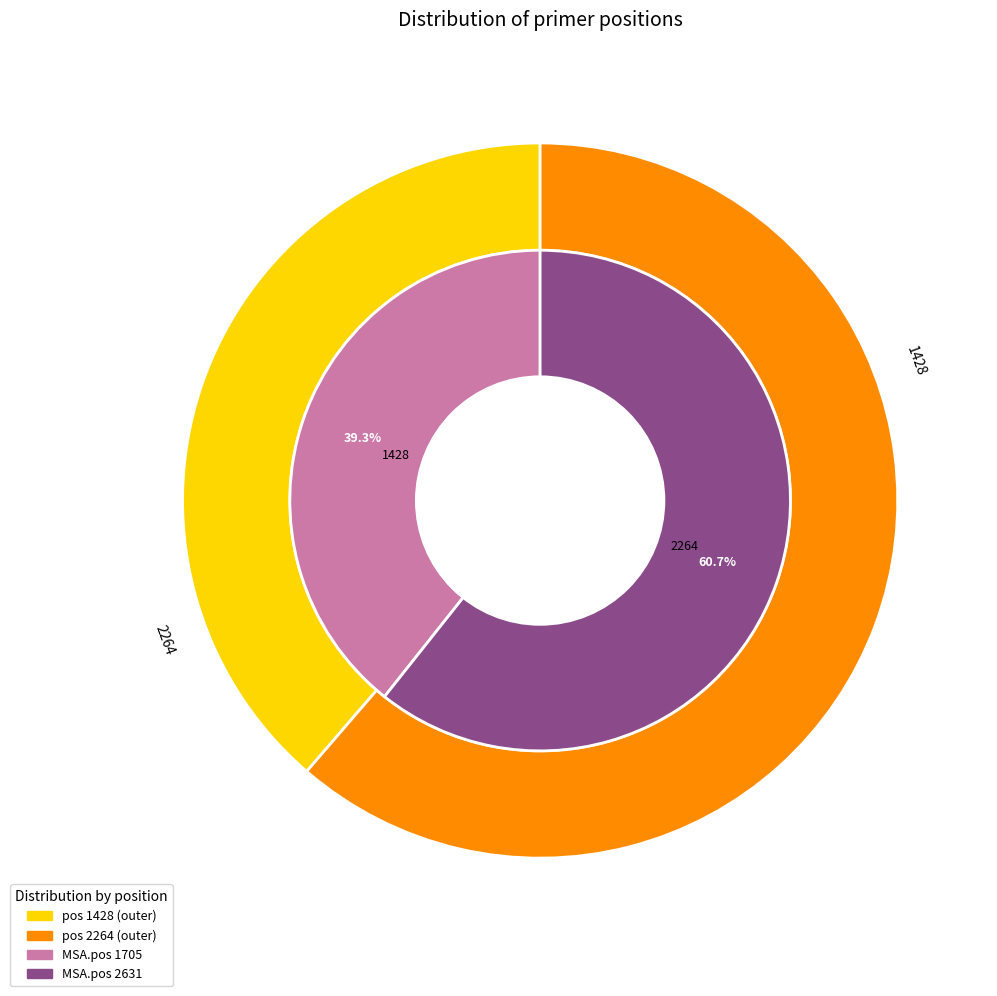

Which category has the biggest portion of the pie?

2264